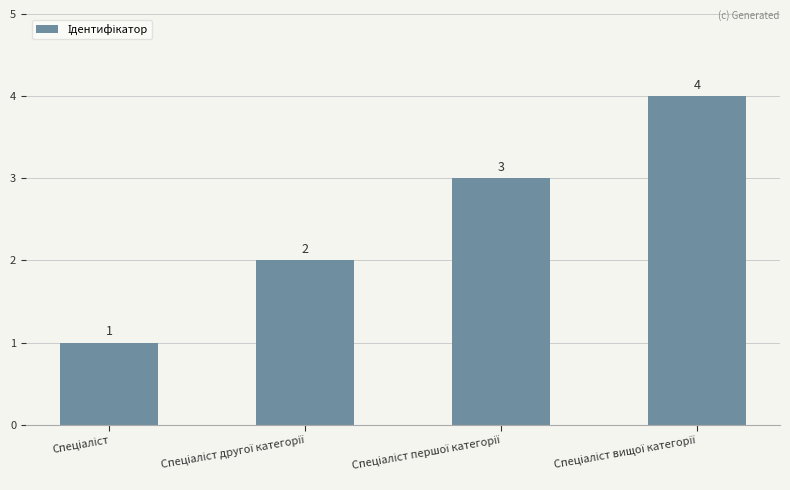

How many bars are there in total?

4